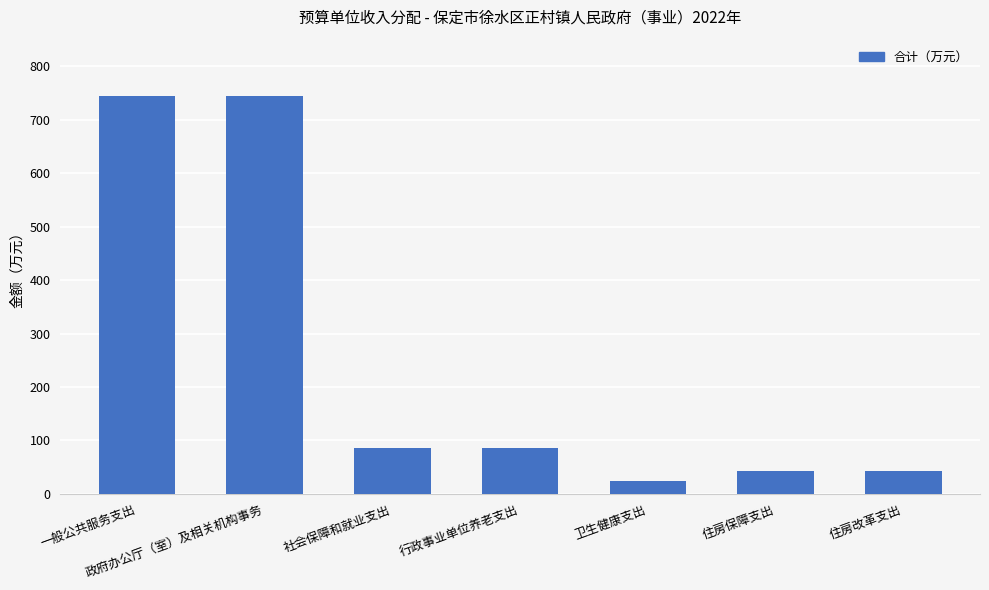

What position from the left is 卫生健康支出?

5